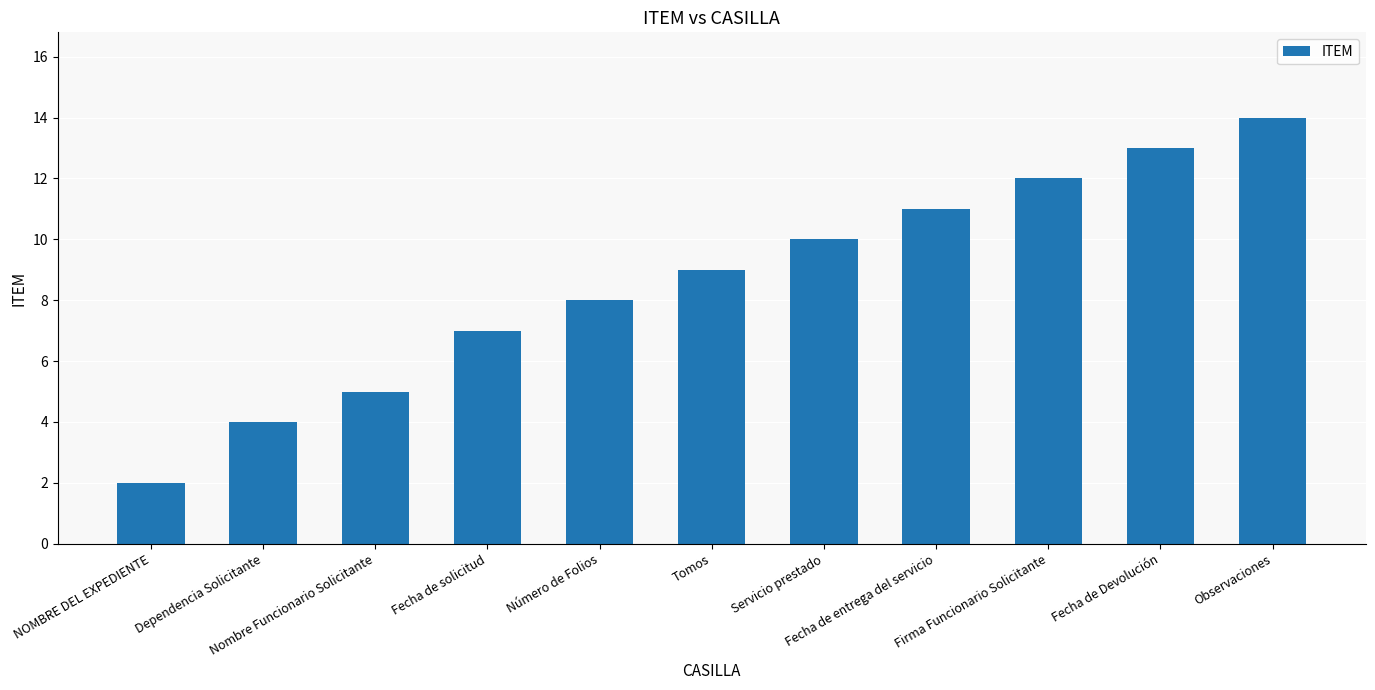

What is the difference between the second highest and second lowest values?

9